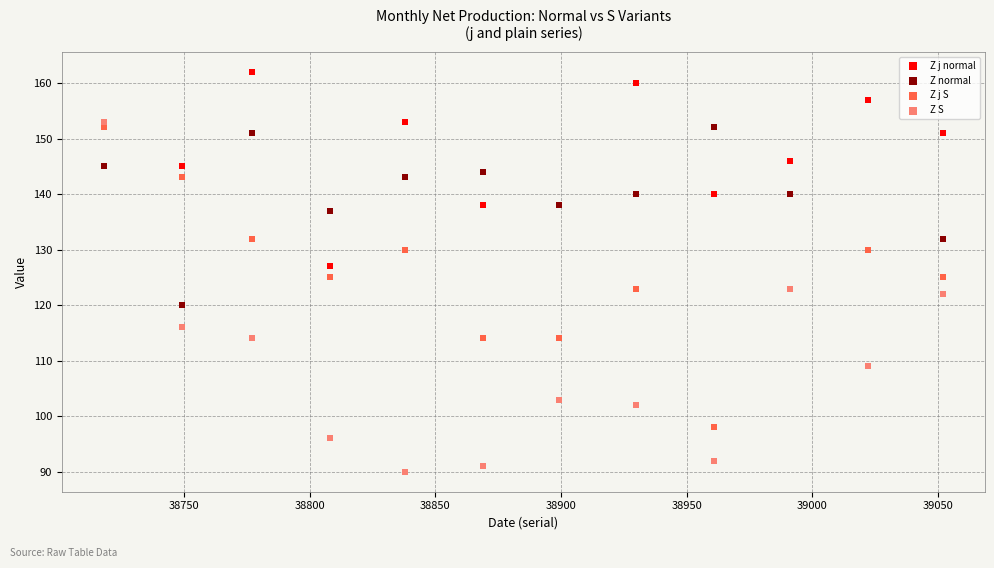

In the Z normal series, what Y value is closest to 136?

137